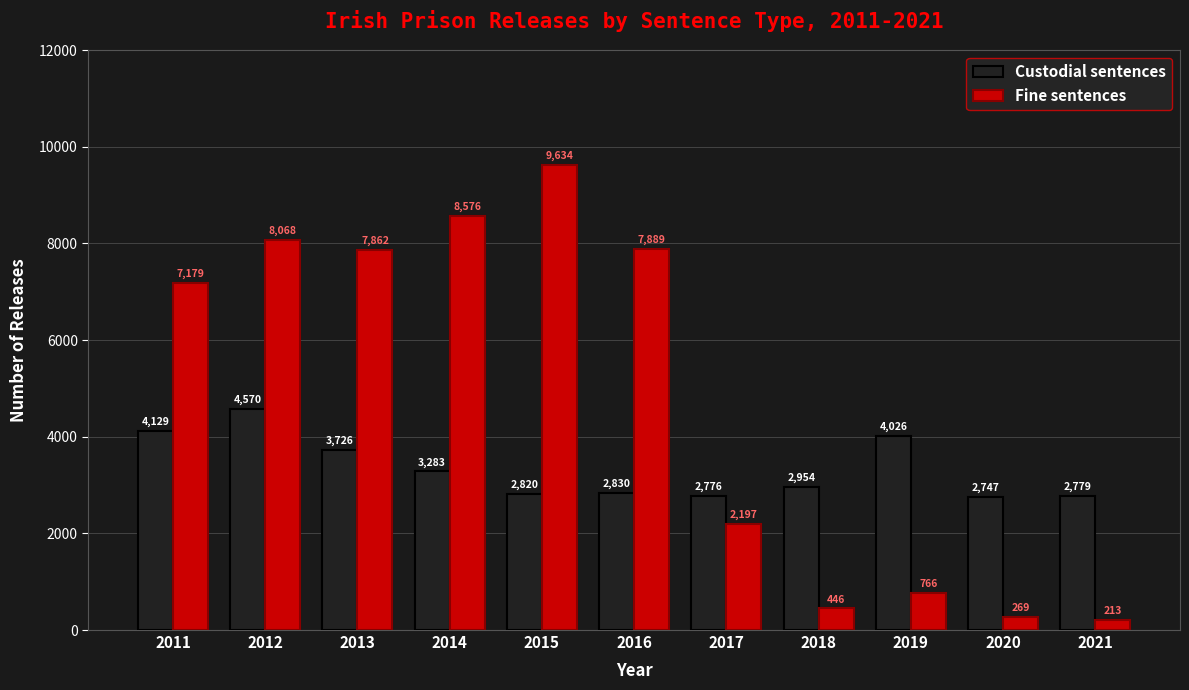

What is the sum of the Fine sentences values at 2017 and 2011?

9376